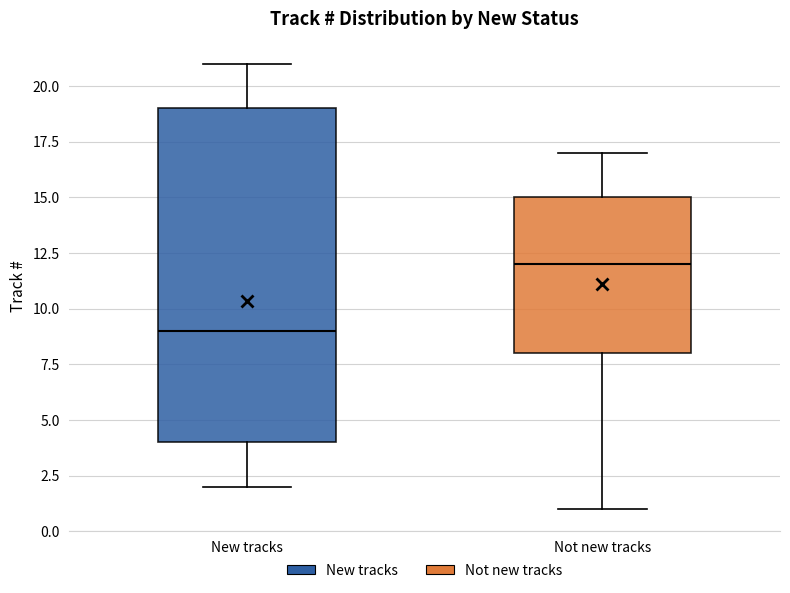

Which box's median line is the lowest?

New tracks